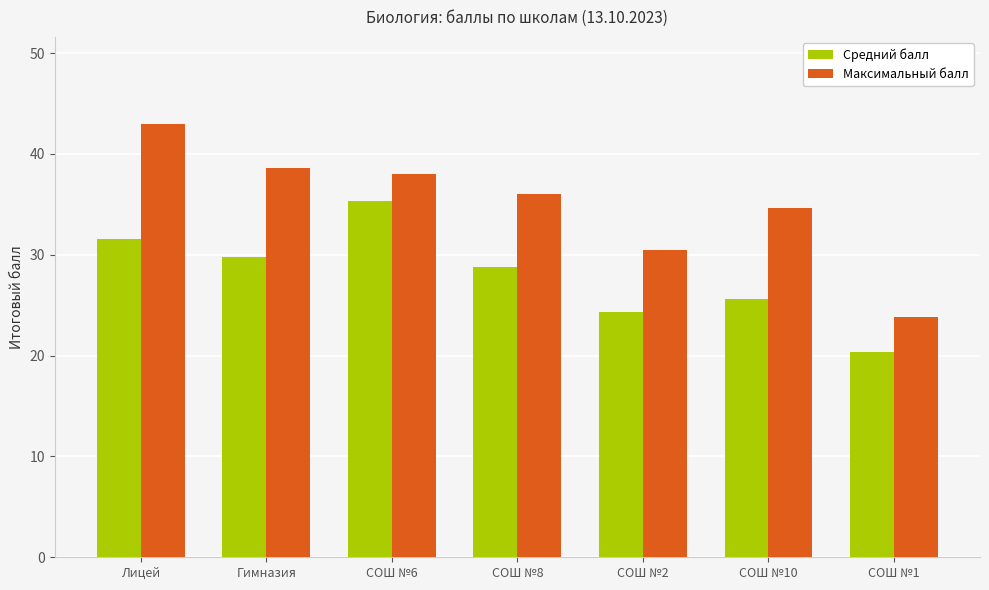

What is the label of the 5th bar from the left?

СОШ №2